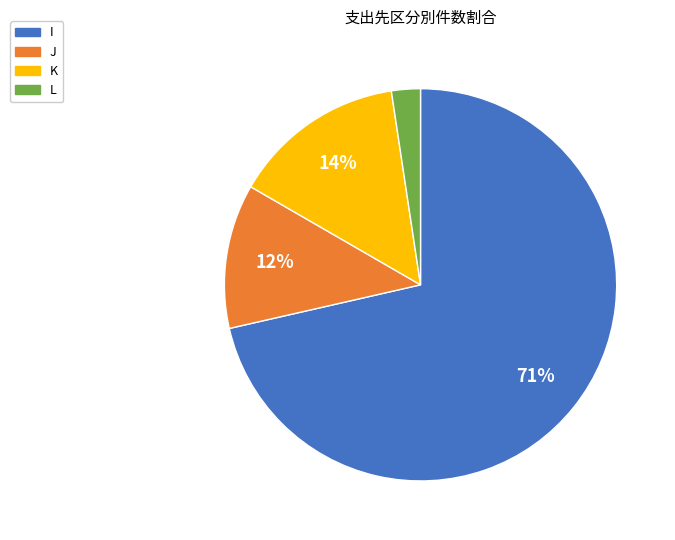

To the nearest percent, what percentage of the pie is L?

2%